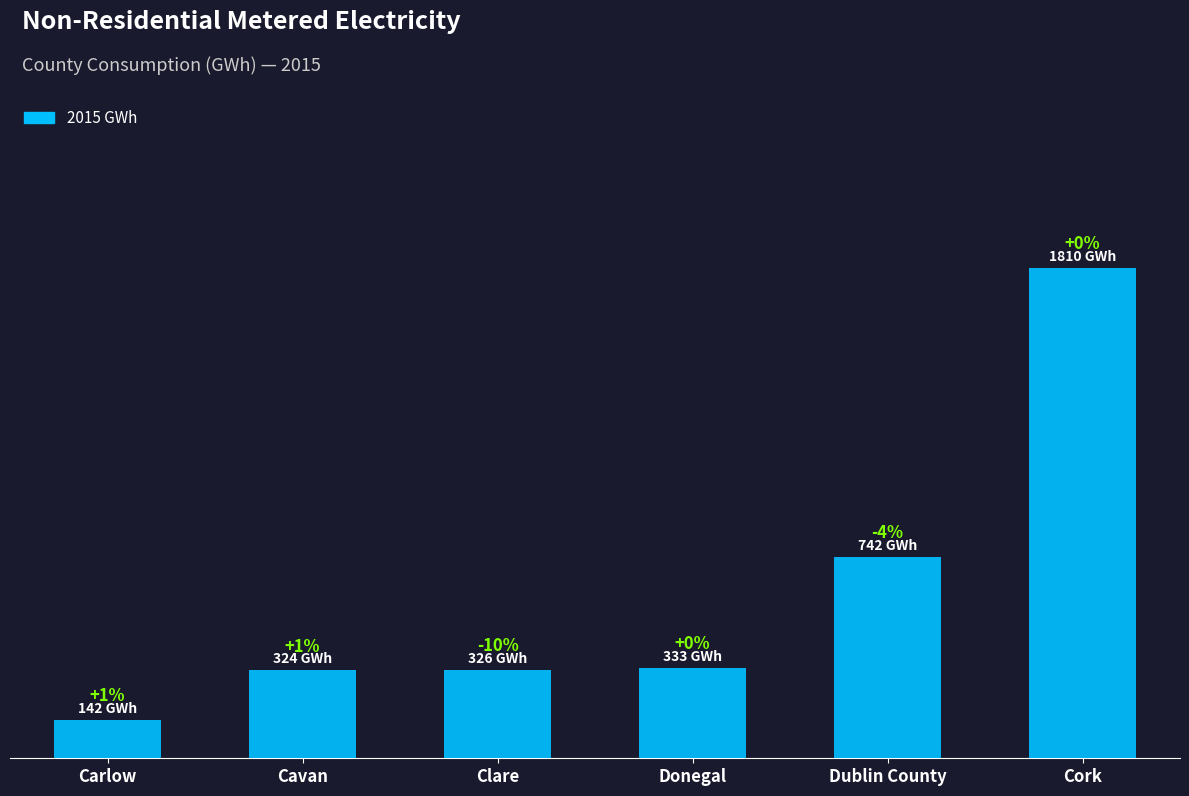

What is the value of the 3rd bar from the left?

326